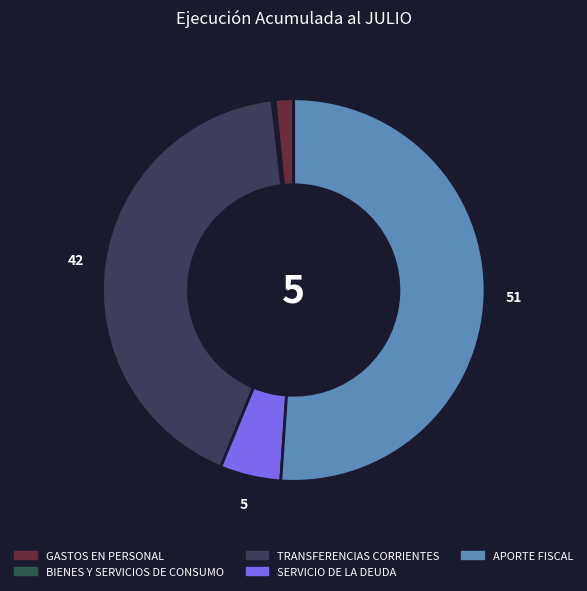

Rank the categories by value from highest to lowest.

APORTE FISCAL, TRANSFERENCIAS CORRIENTES, SERVICIO DE LA DEUDA, GASTOS EN PERSONAL, BIENES Y SERVICIOS DE CONSUMO